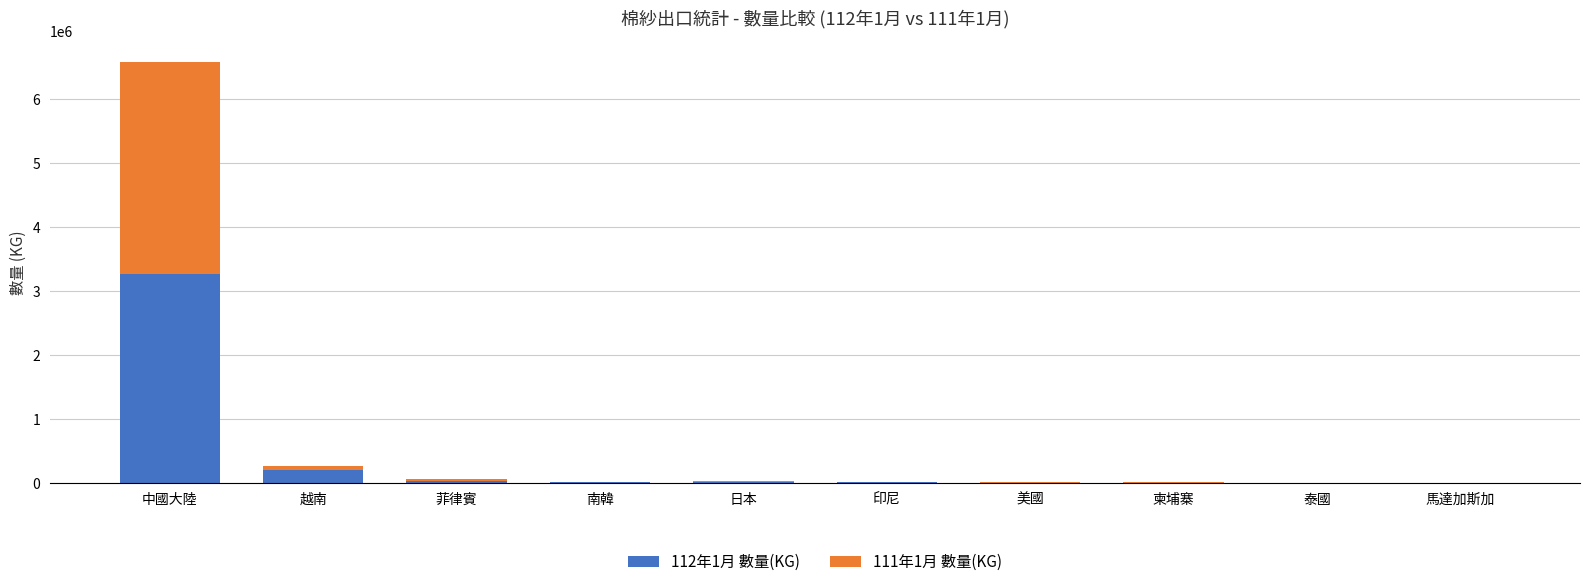

At which category is the sum across all series the highest?

中國大陸